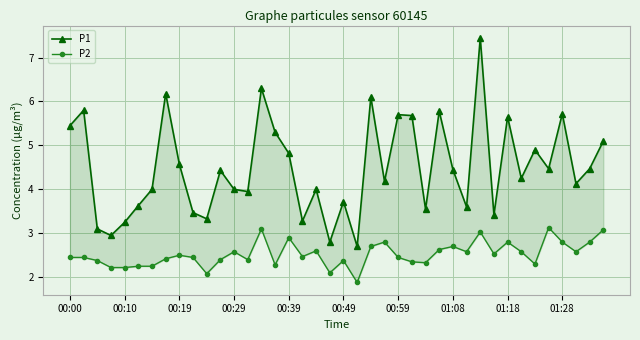

How many data points in P2 are less than 2?

1